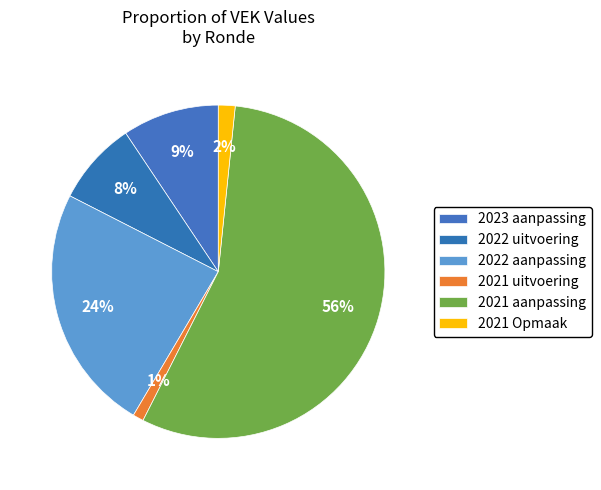

Count the number of slices in the pie.

6